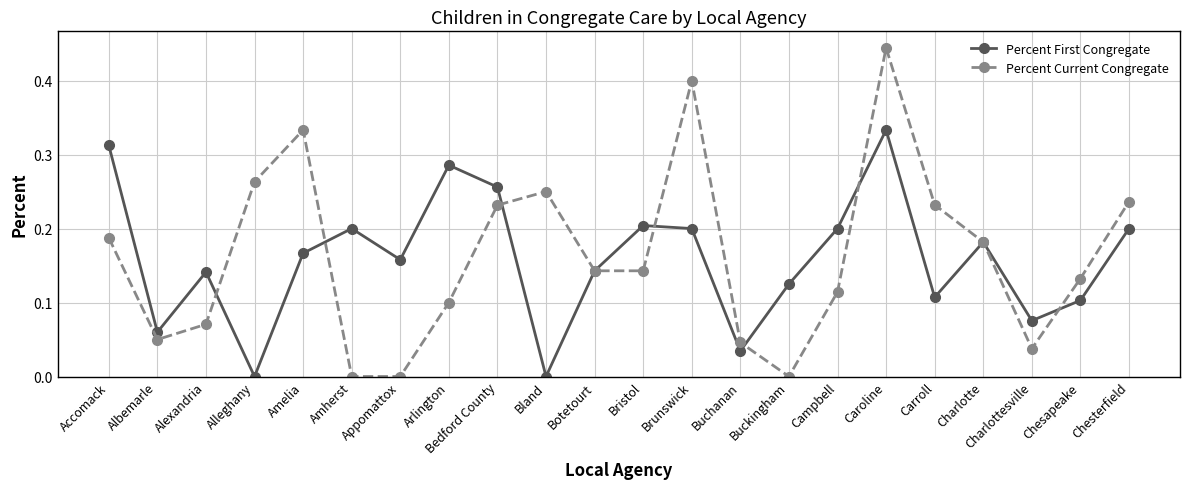

In Percent Current Congregate, how many points are higher than both neighbors (excluding endpoints)?

4